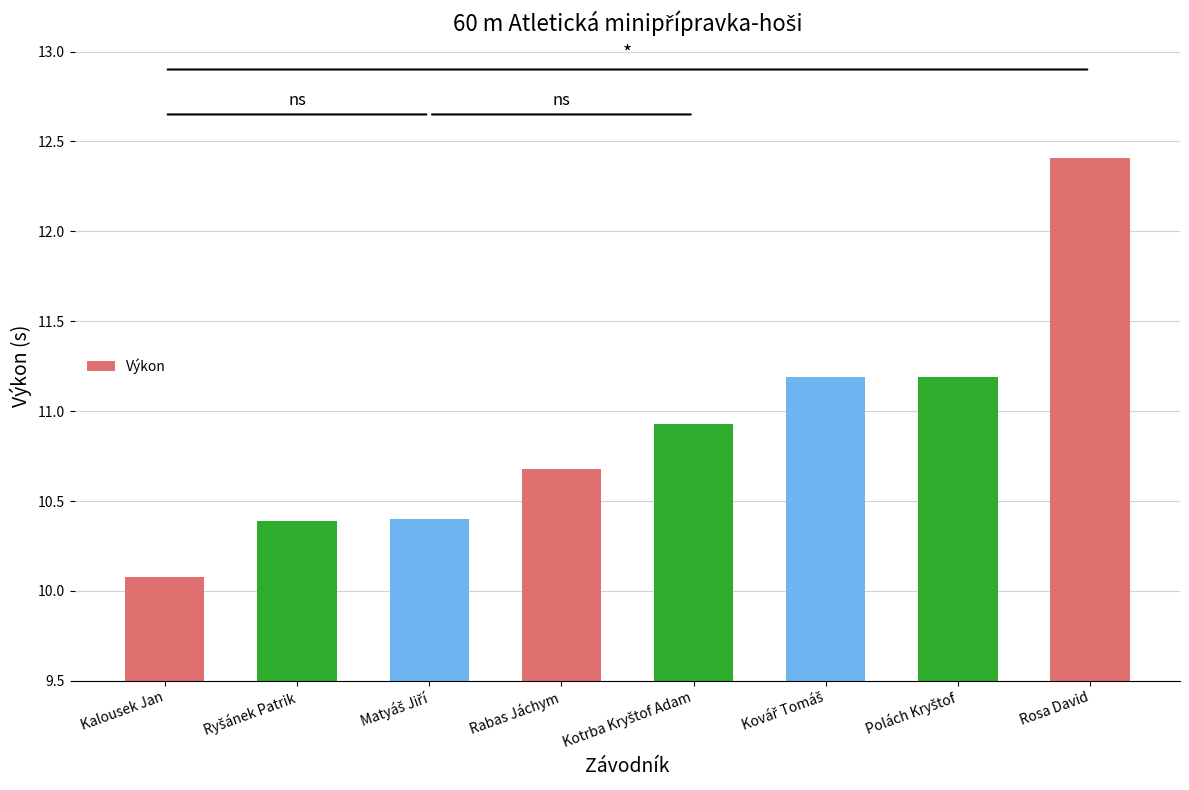

What is the value of the 7th bar from the left?

11.2